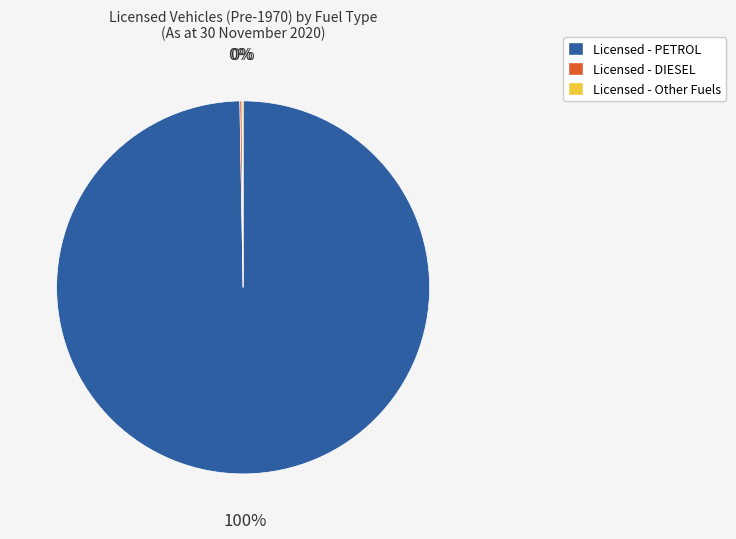

To the nearest percent, what is the average slice percentage?

33%